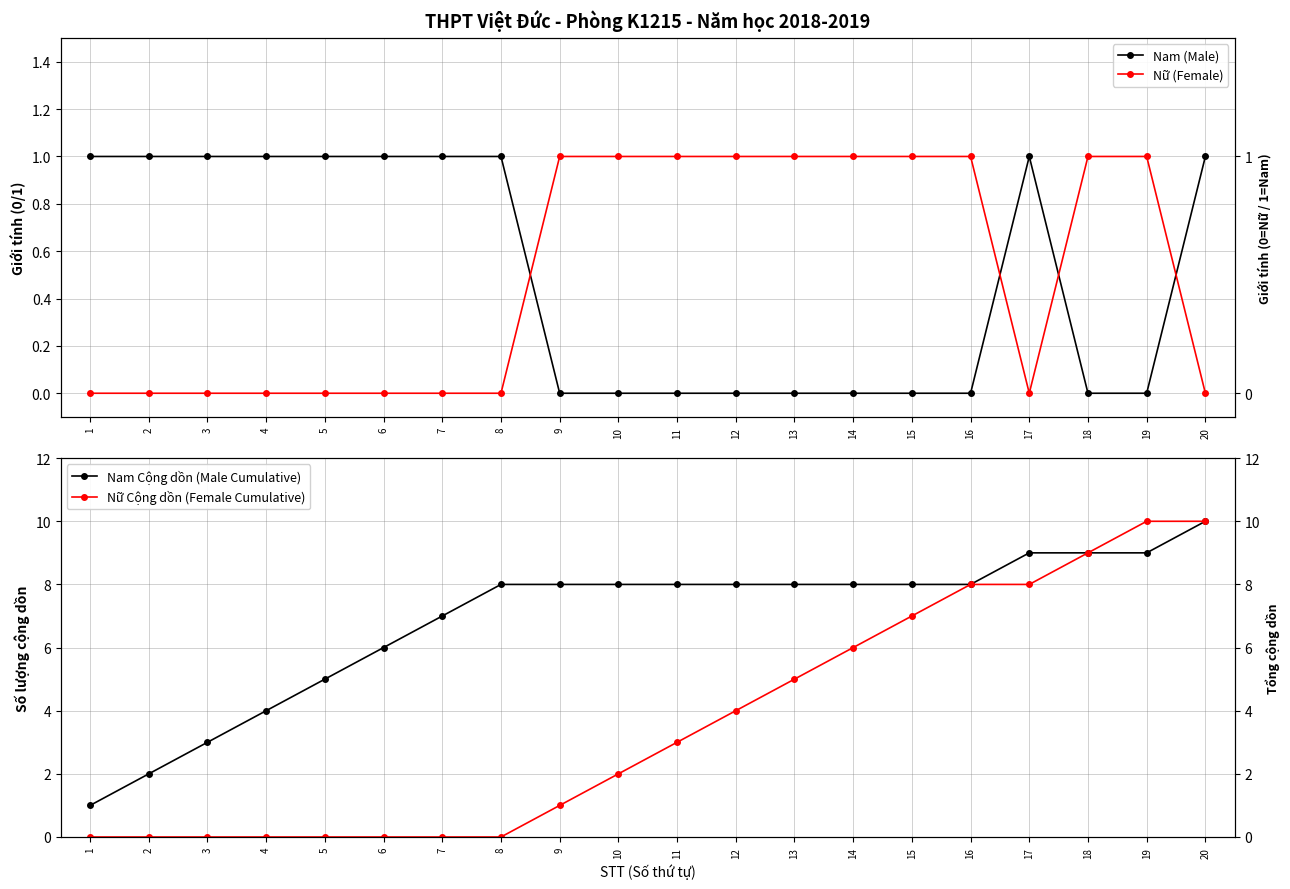

Rank the series by their maximum value, from lowest to highest.

Nam (Male), Nữ (Female), Nam Cộng dồn (Male Cumulative), Nữ Cộng dồn (Female Cumulative)